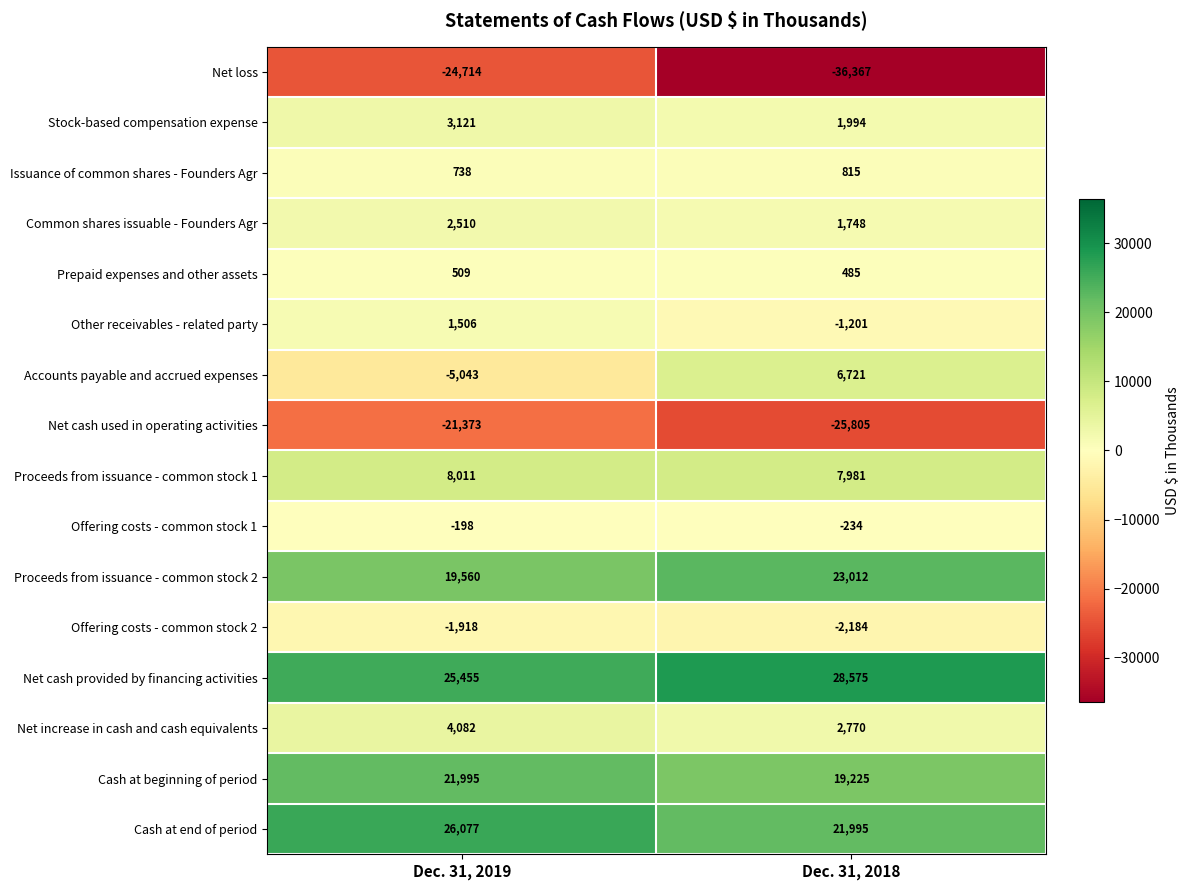

At which label is Issuance of common shares - Founders Agr closest to 776?

Dec. 31, 2019